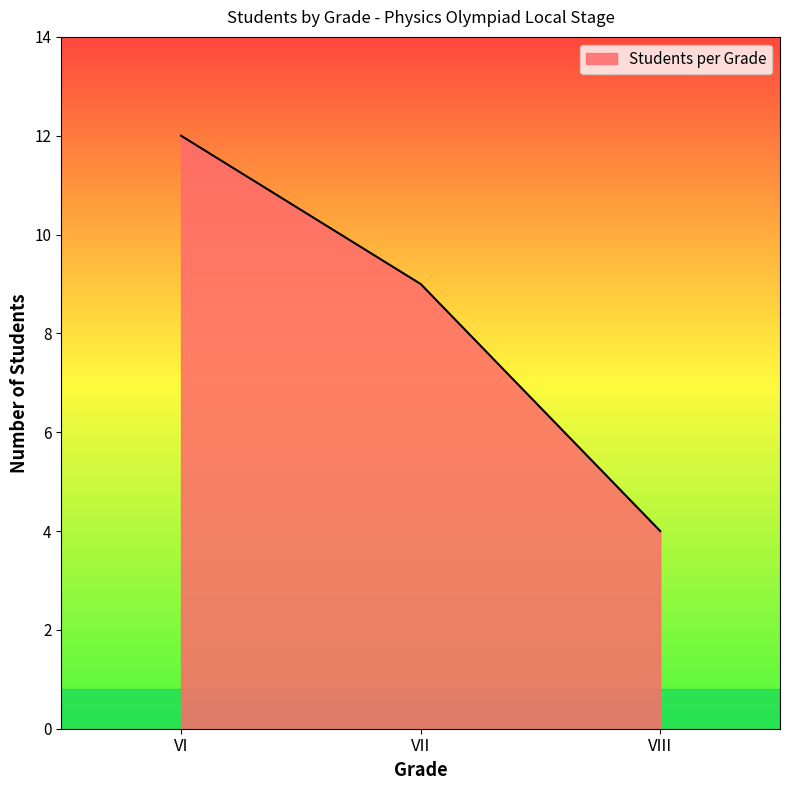

Reading left to right, list all the values displayed in this chart.

VI=12	VII=9	VIII=4